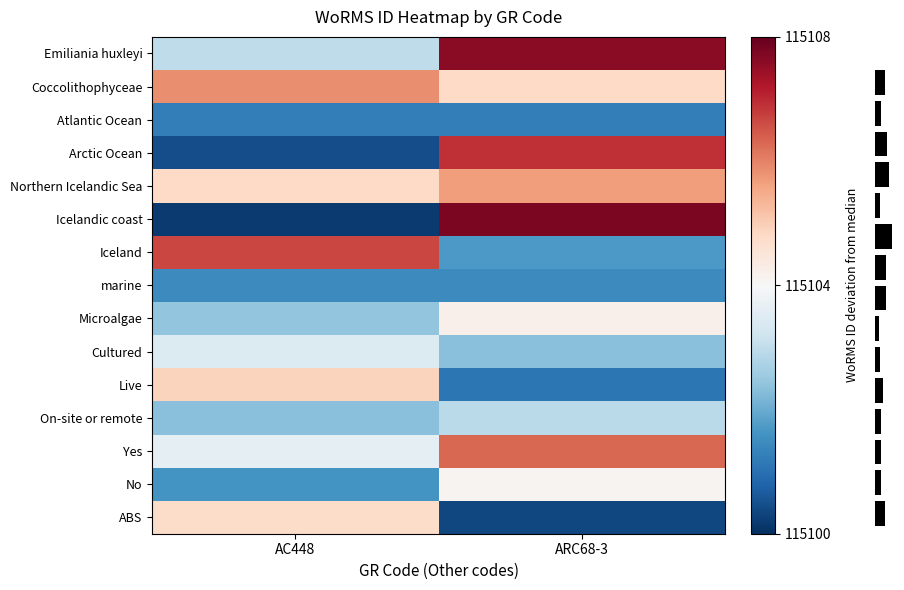

At how many categories does at least one series exceed -3?

2